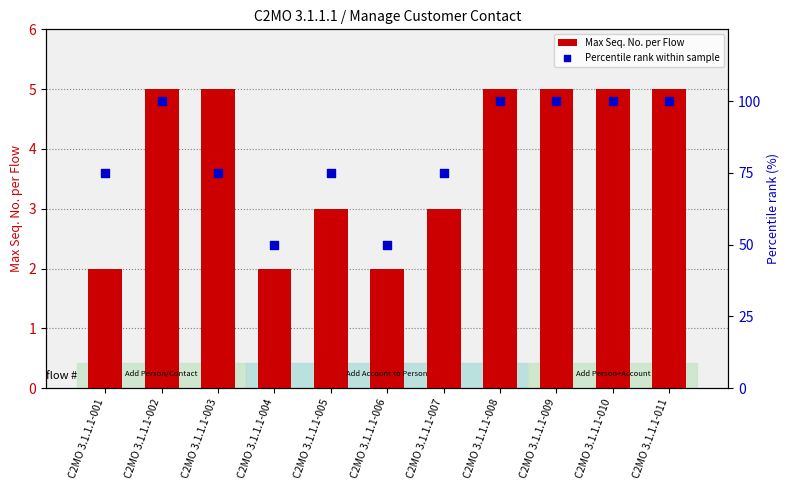

Which series reaches the minimum Y coordinate?

Max Seq. No. per Flow